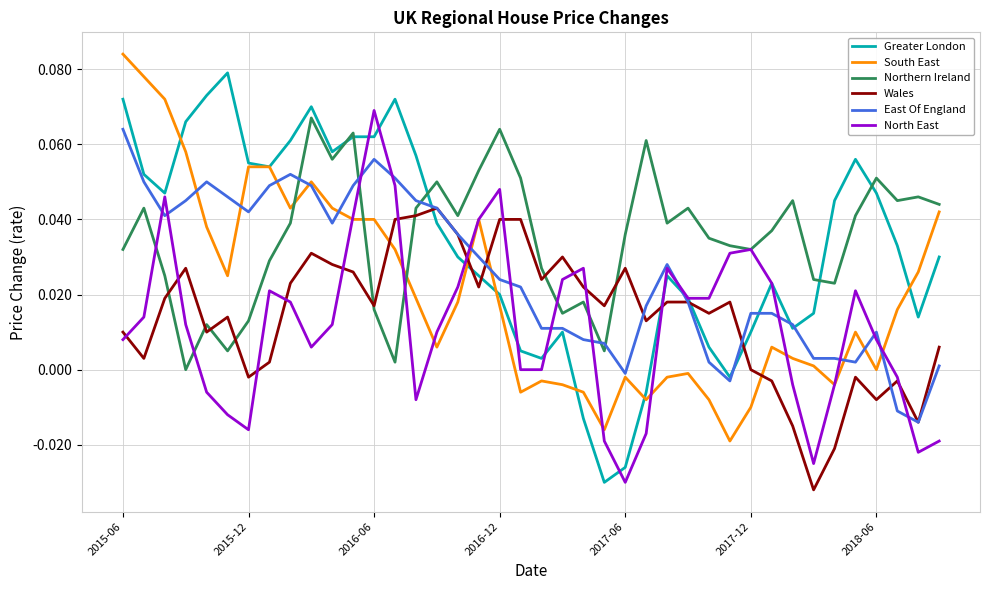

Which series has the largest range (max minus min)?

Greater London